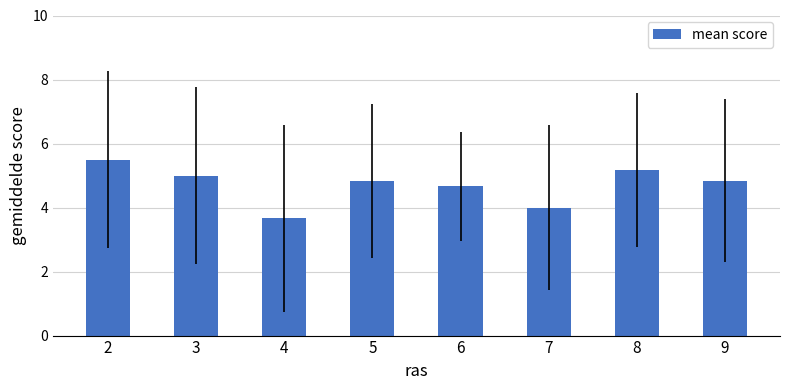

Does the chart contain stacked bars?

No